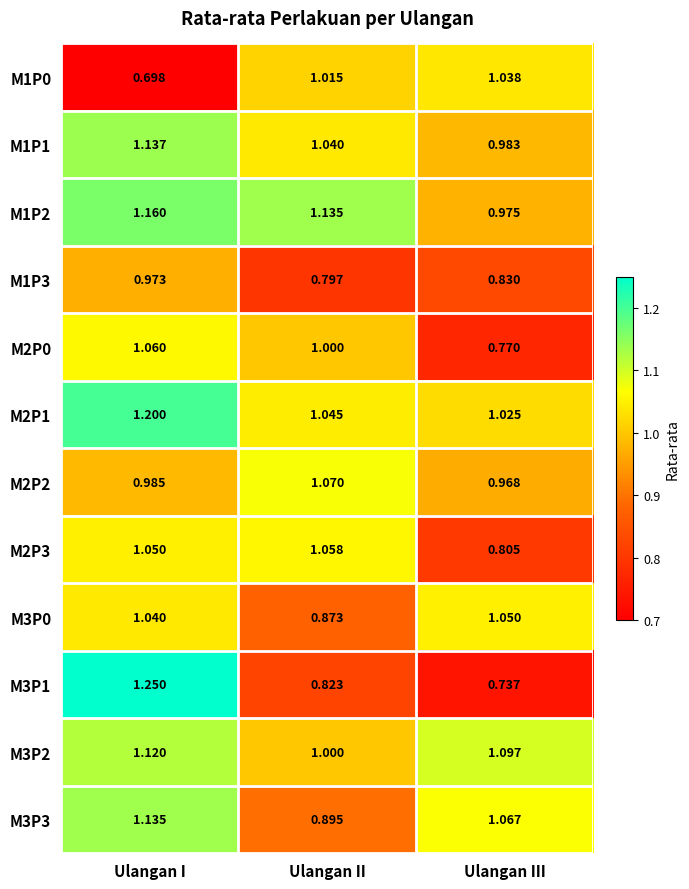

Is the value of M2P2 at Ulangan II greater than the value of M1P3 at Ulangan III?

Yes